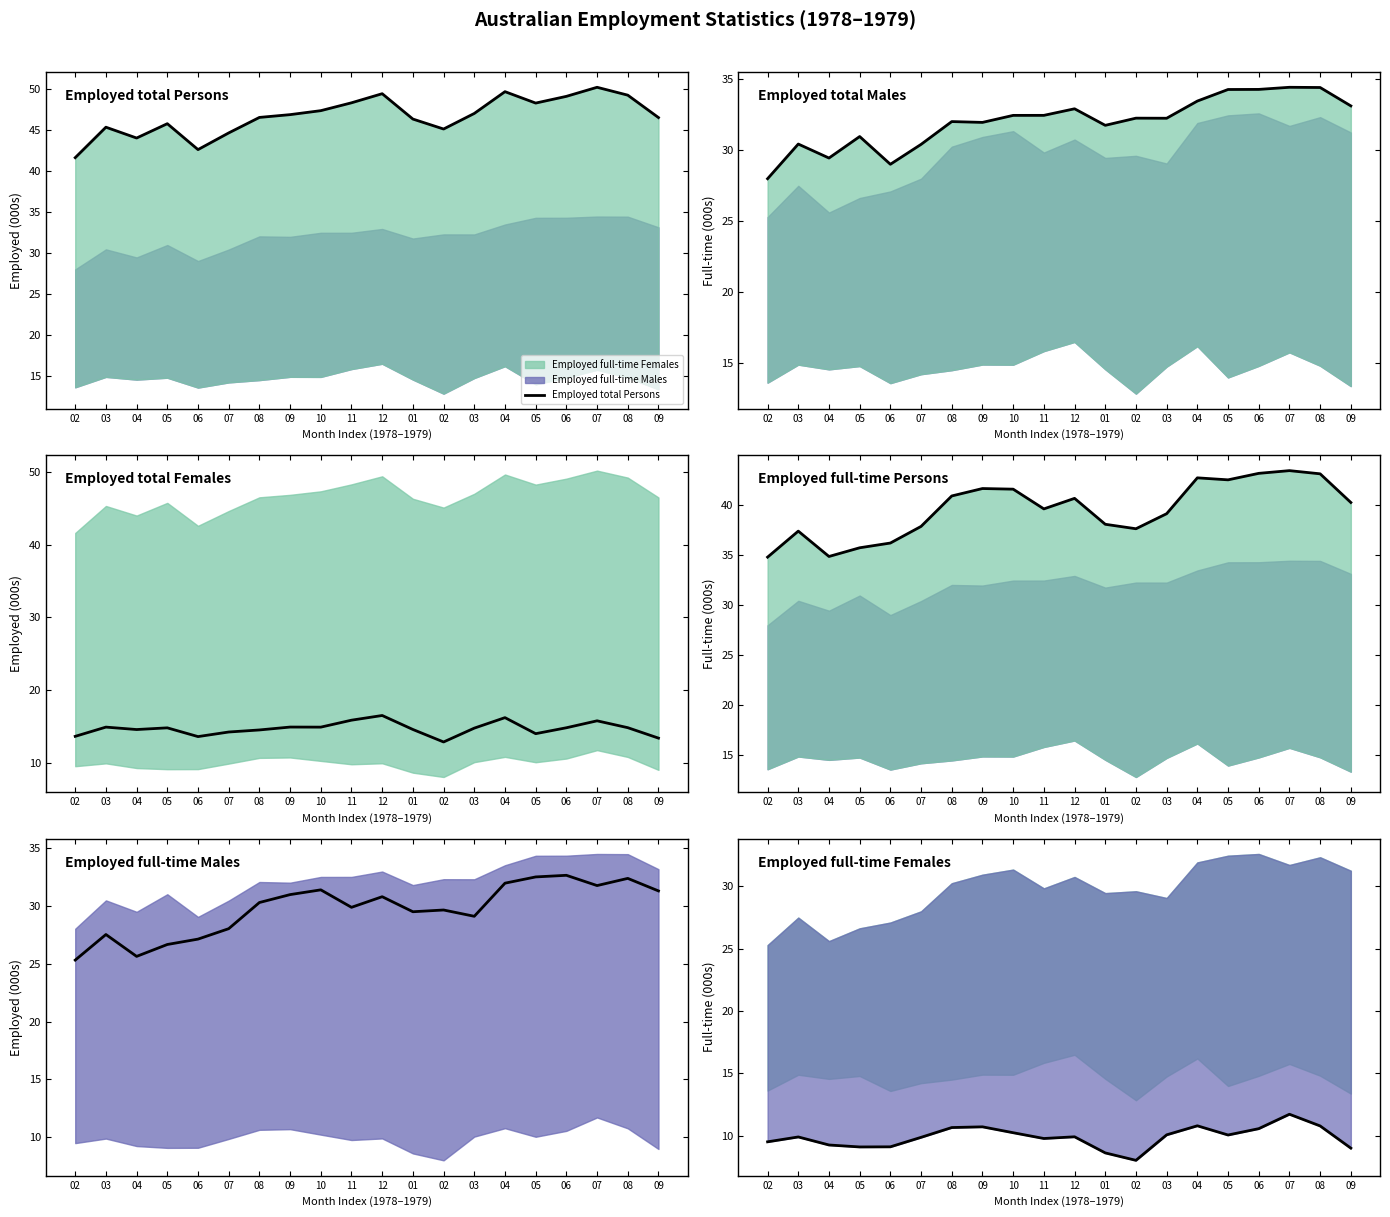

Which series has the largest total across all categories?

Employed total Persons